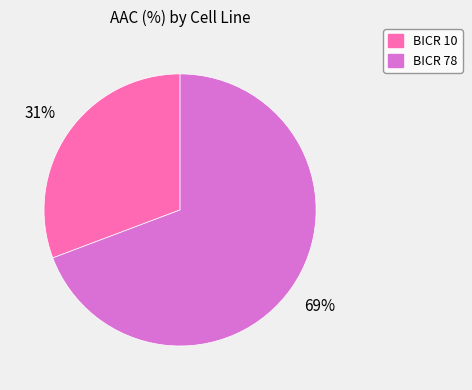

What is the ratio of the value at BICR 10 to the value at BICR 78?

0.4